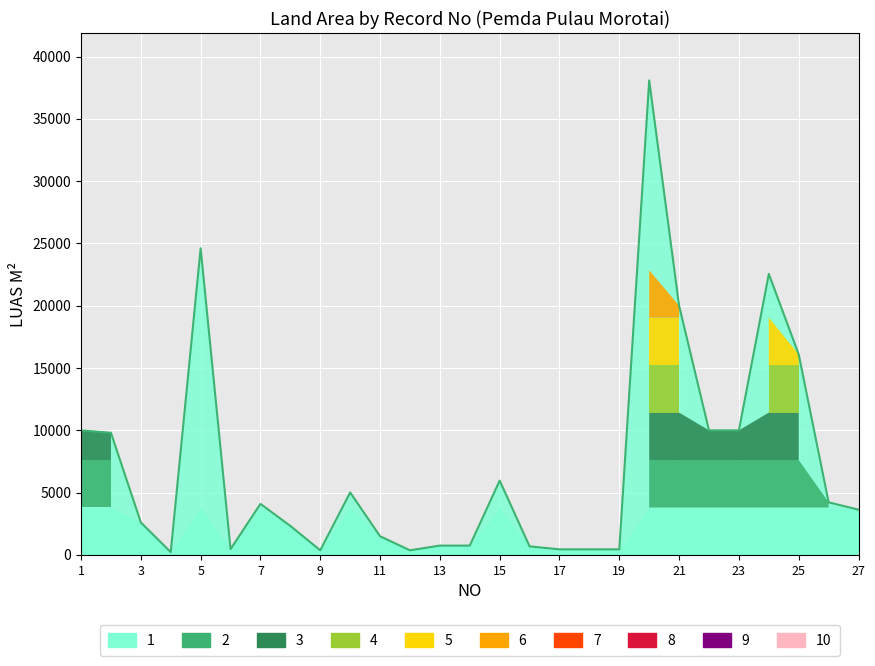

List the labels in order of value, smallest first.

4, 12, 9, 18, 17, 19, 6, 16, 13, 14, 11, 8, 3, 27, 7, 26, 10, 15, 2, 1, 22, 23, 25, 21, 24, 5, 20